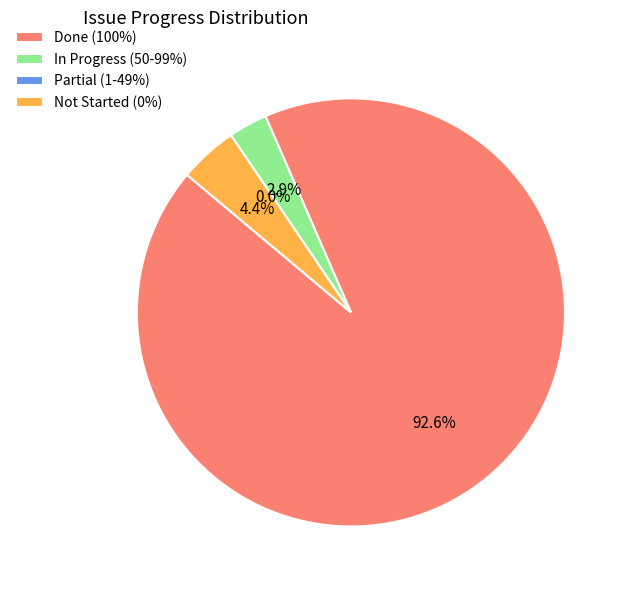

Is it true that 50-99 is 15% of the pie?

False